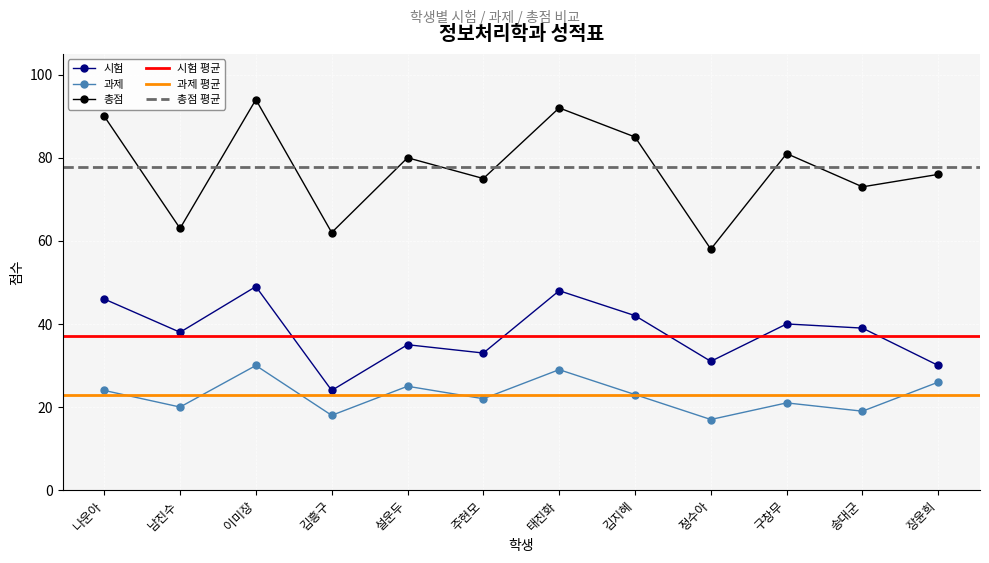

What is the maximum value shown in the chart?

94